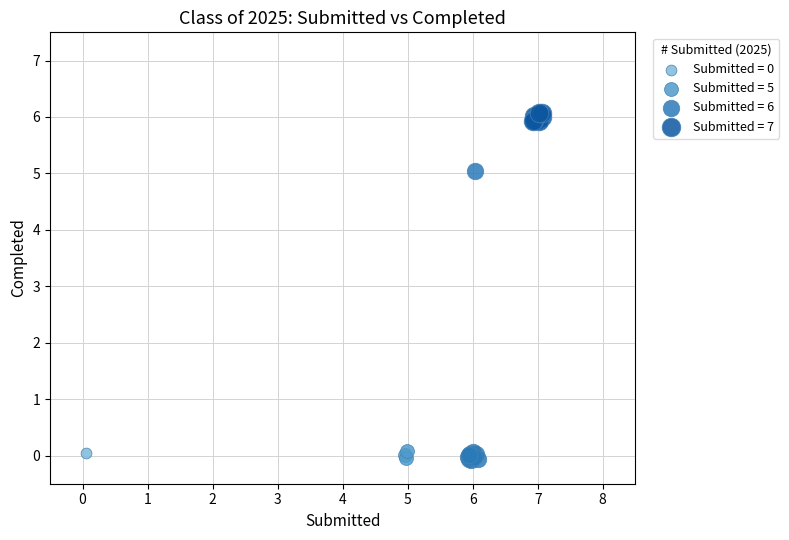

Which series reaches the maximum Y coordinate?

Submitted = 7